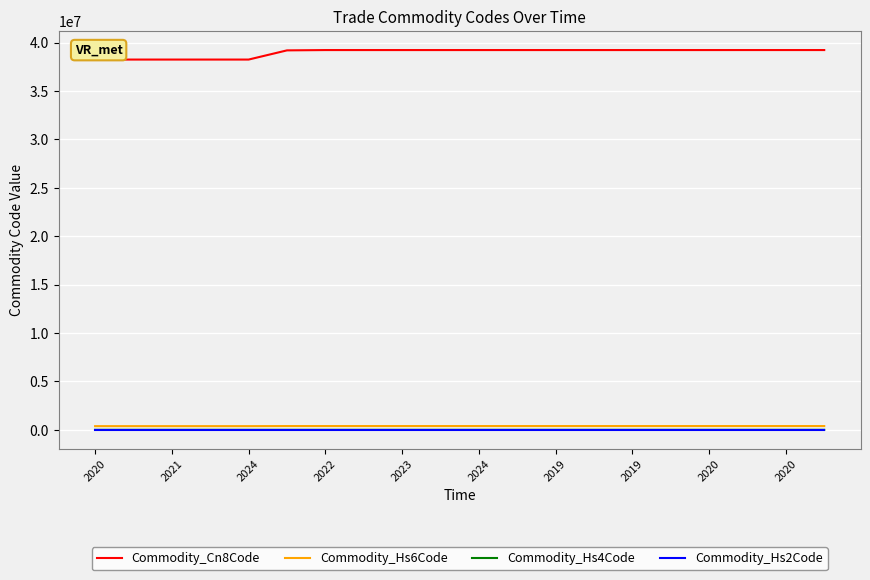

Which series has the largest range (max minus min)?

Commodity_Cn8Code